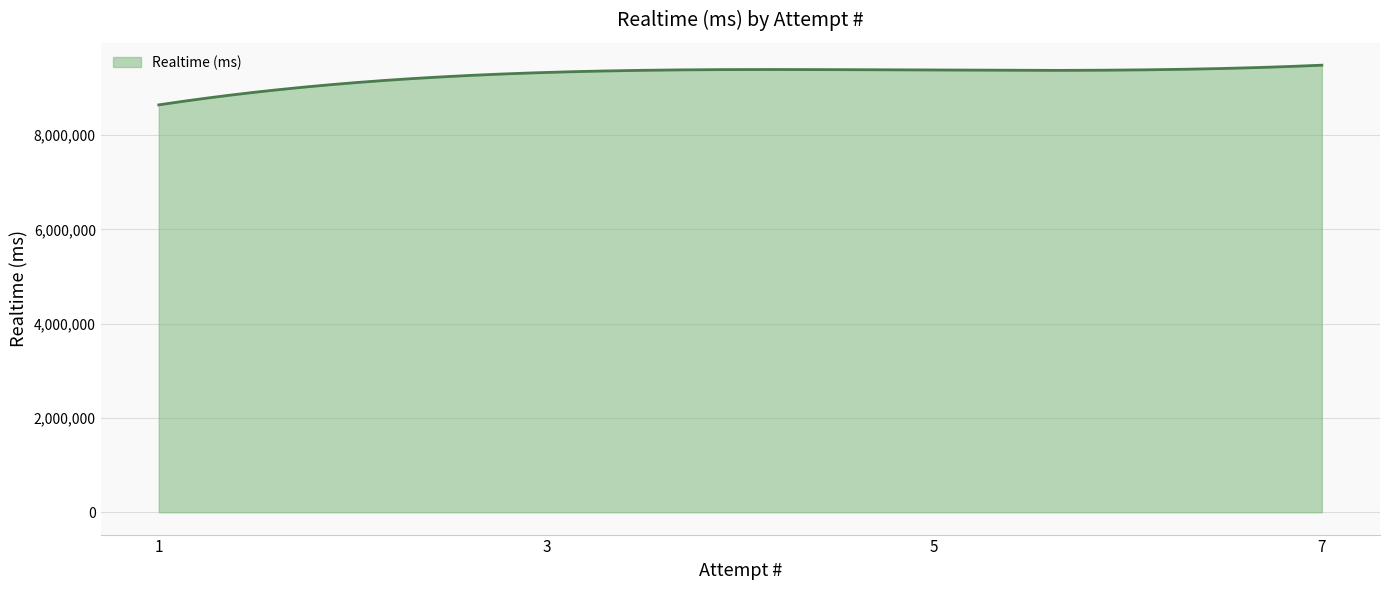

What is the smallest value displayed?

8641234.0